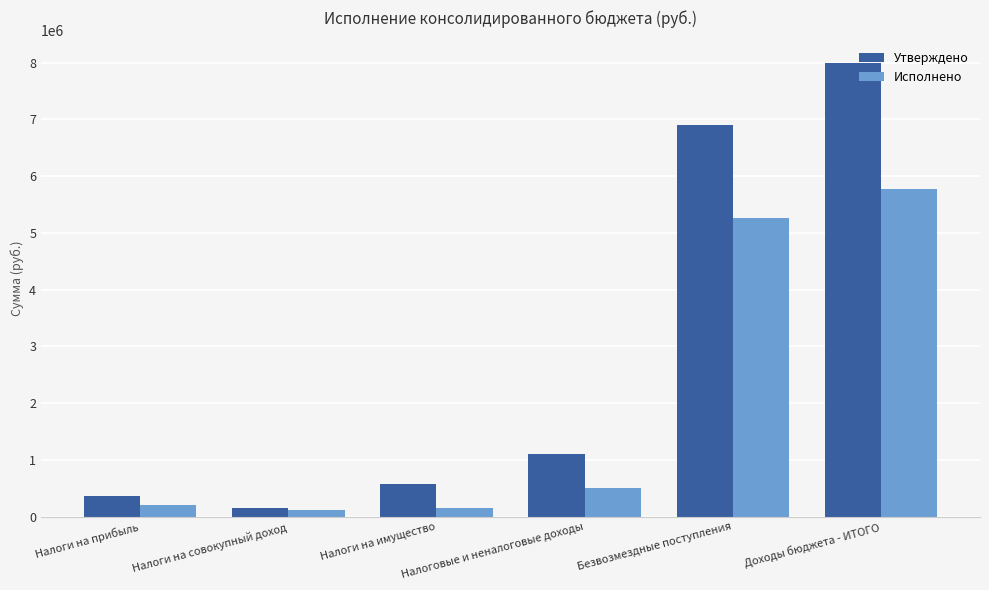

The Утверждено series shows 365000.0 at Налоги на прибыль. True or false?

True